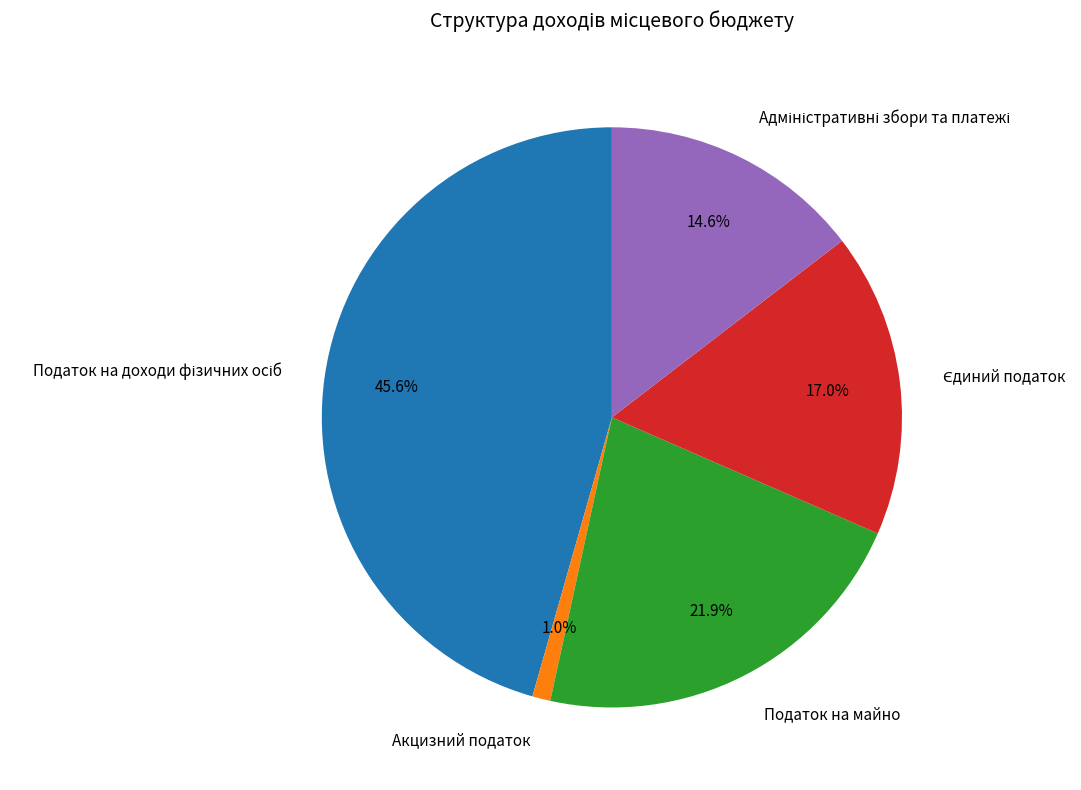

Which slice is the smallest?

Акцизний податок